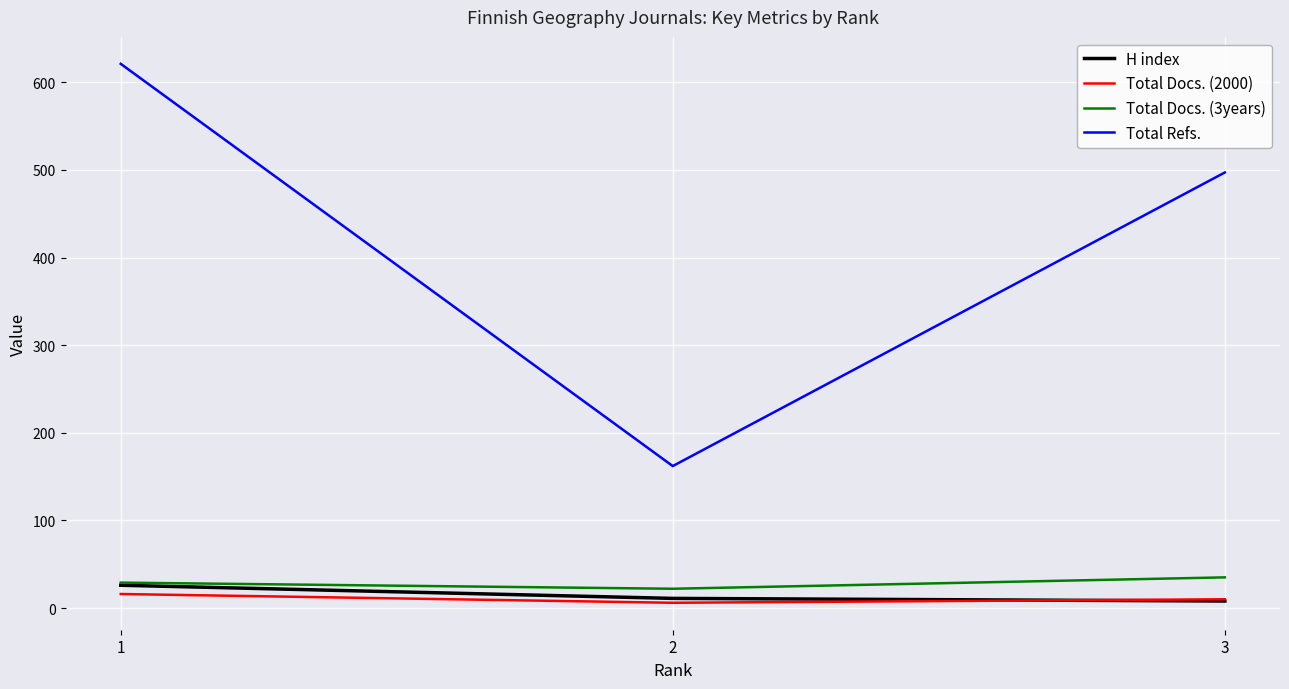

What is the approximate value of Total Docs. (3years) at 3?

35